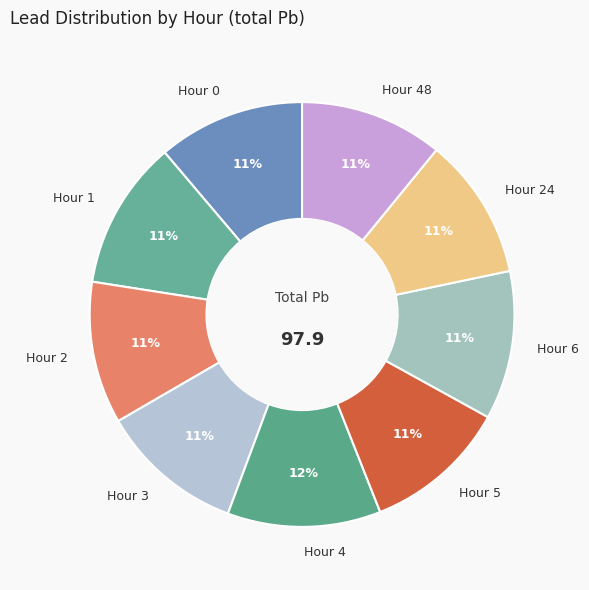

Combined, do Hour 6 and Hour 4 account for over 50%?

No